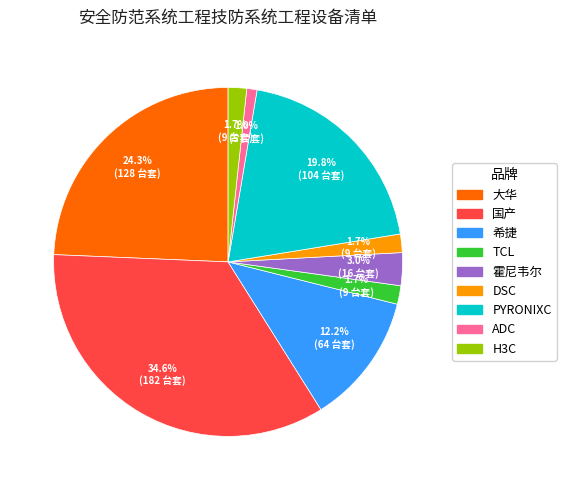

How many slices are in this pie chart?

9